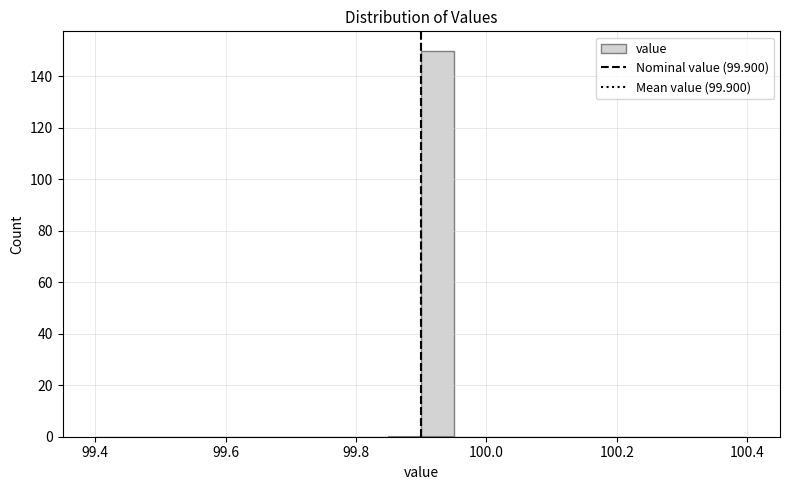

Read against the x-axis, roughly where is the centre of the tallest bar?

99.92